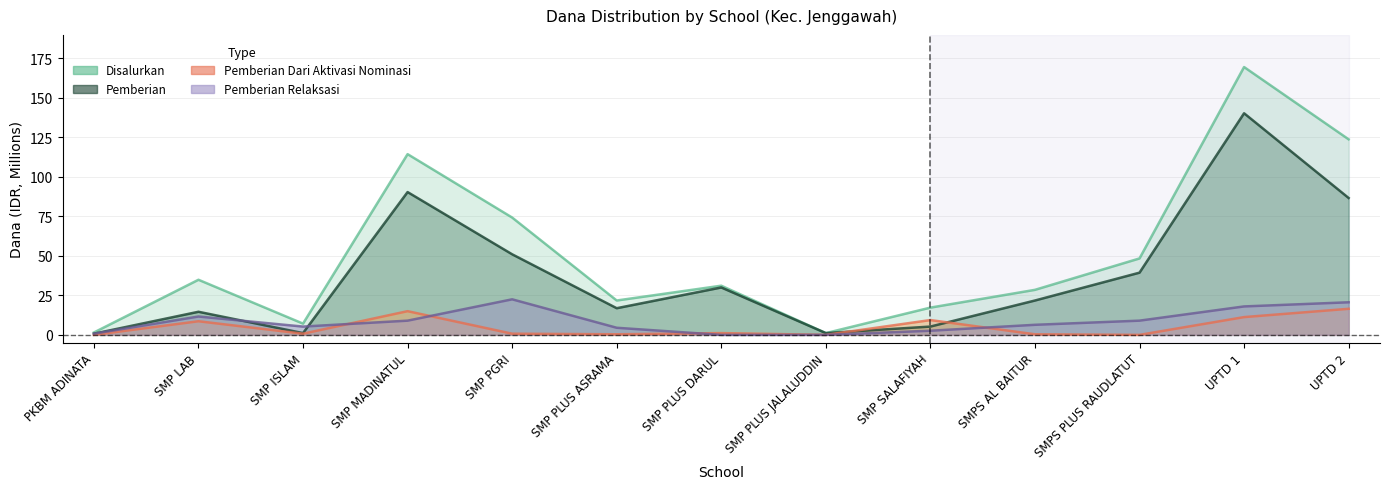

What is the maximum value for Pemberian Relaksasi?

22.5